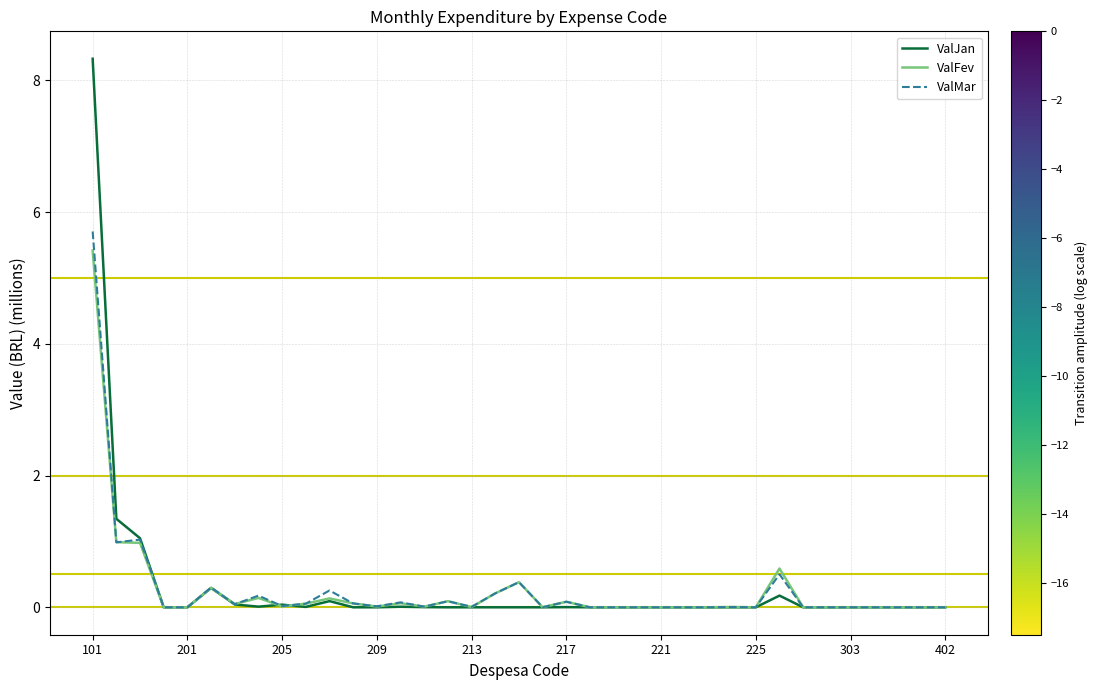

What is the highest value of the ValJan series?

8.3